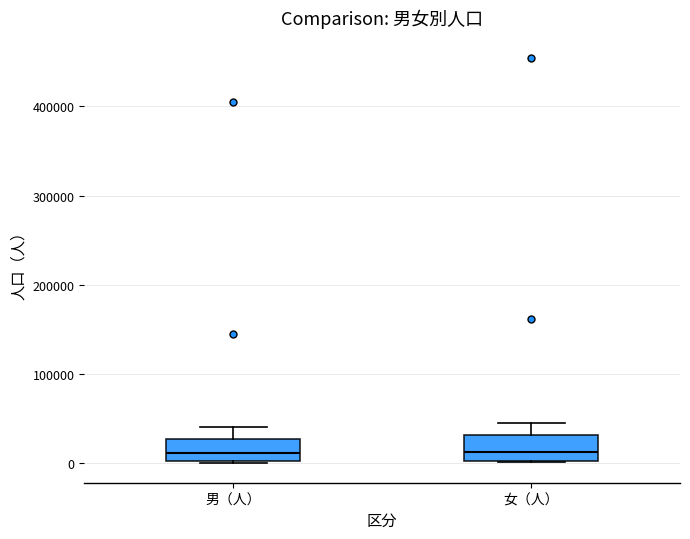

Reading left to right, read every box against the y-axis: the position of its median line, the range the box covers, and the ends of its whiskers. The values are not printed on the chart, so give them approximately, as read against the axis.

男（人）: median 10000, box 0 to 30000, whiskers 0 to 40000
女（人）: median 10000, box 0 to 30000, whiskers 0 to 50000